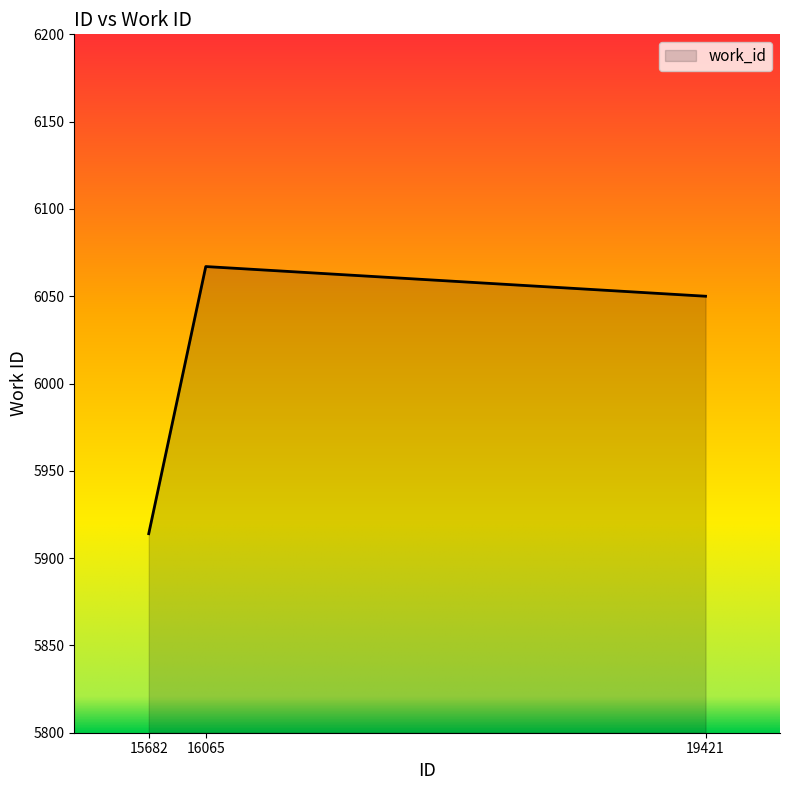

Reading left to right, what are all the values shown in this chart?

15682=5914	16065=6067	19421=6050